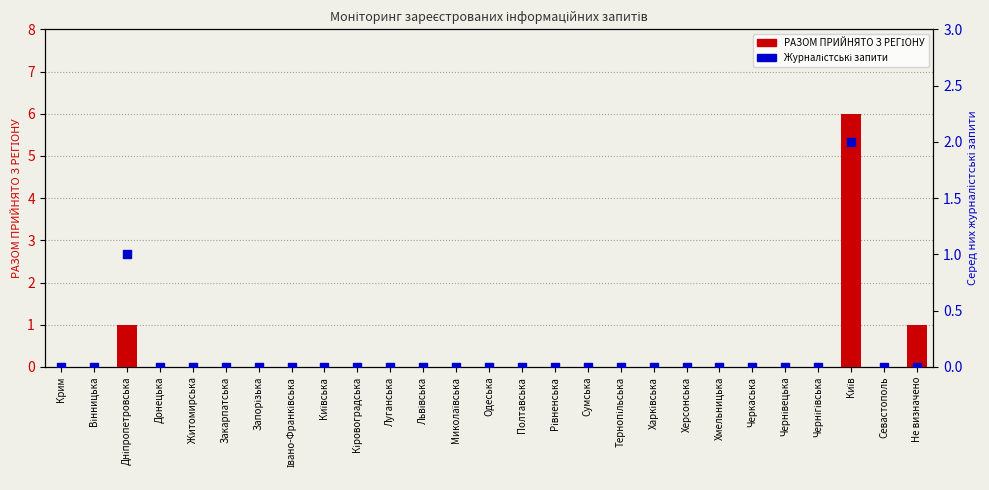

Which series has the largest total across all categories?

РАЗОМ ПРИЙНЯТО З РЕГІОНУ